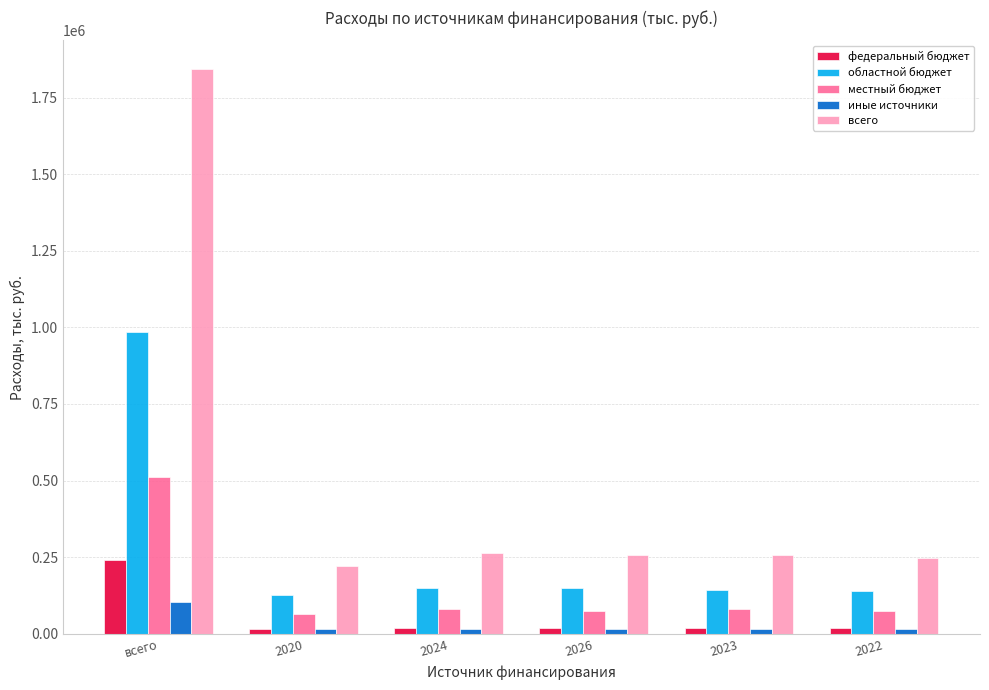

How many groups of bars are there?

6